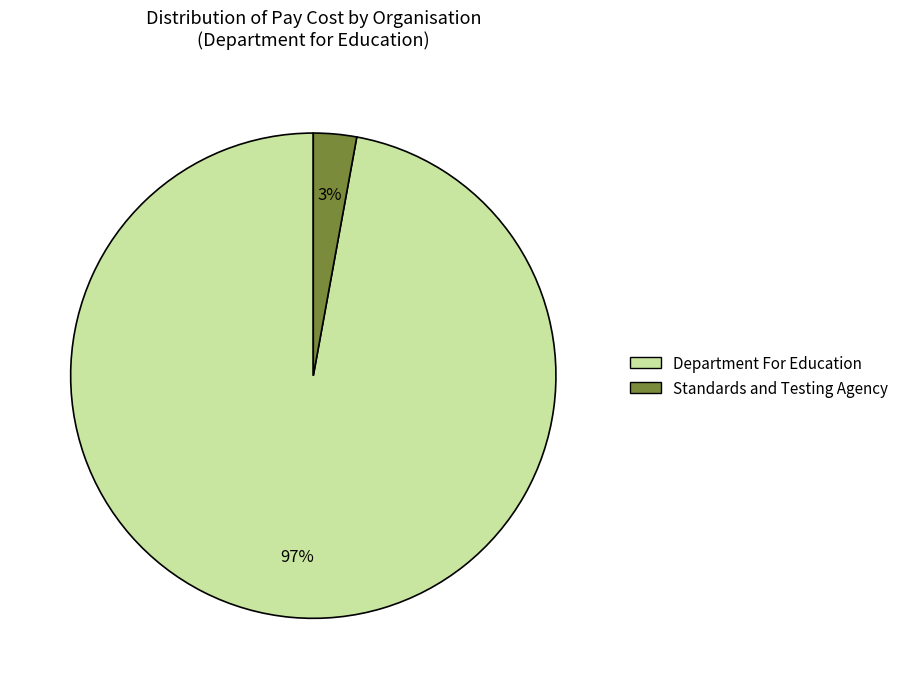

To the nearest percent, what percentage of the pie is Department For Education?

97%